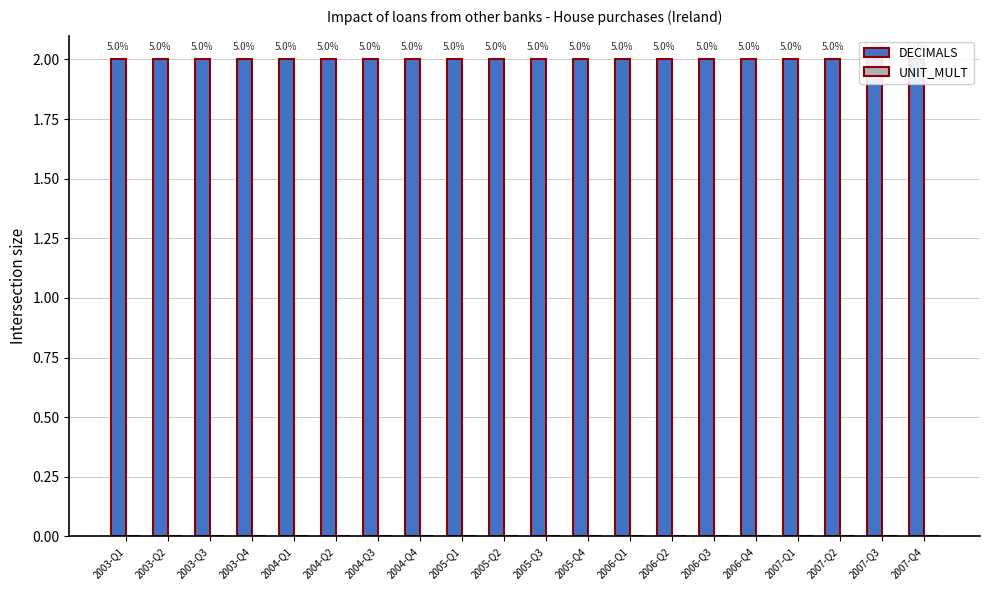

Is the value of UNIT_MULT at 2006-Q4 greater than the value of DECIMALS at 2006-Q3?

No